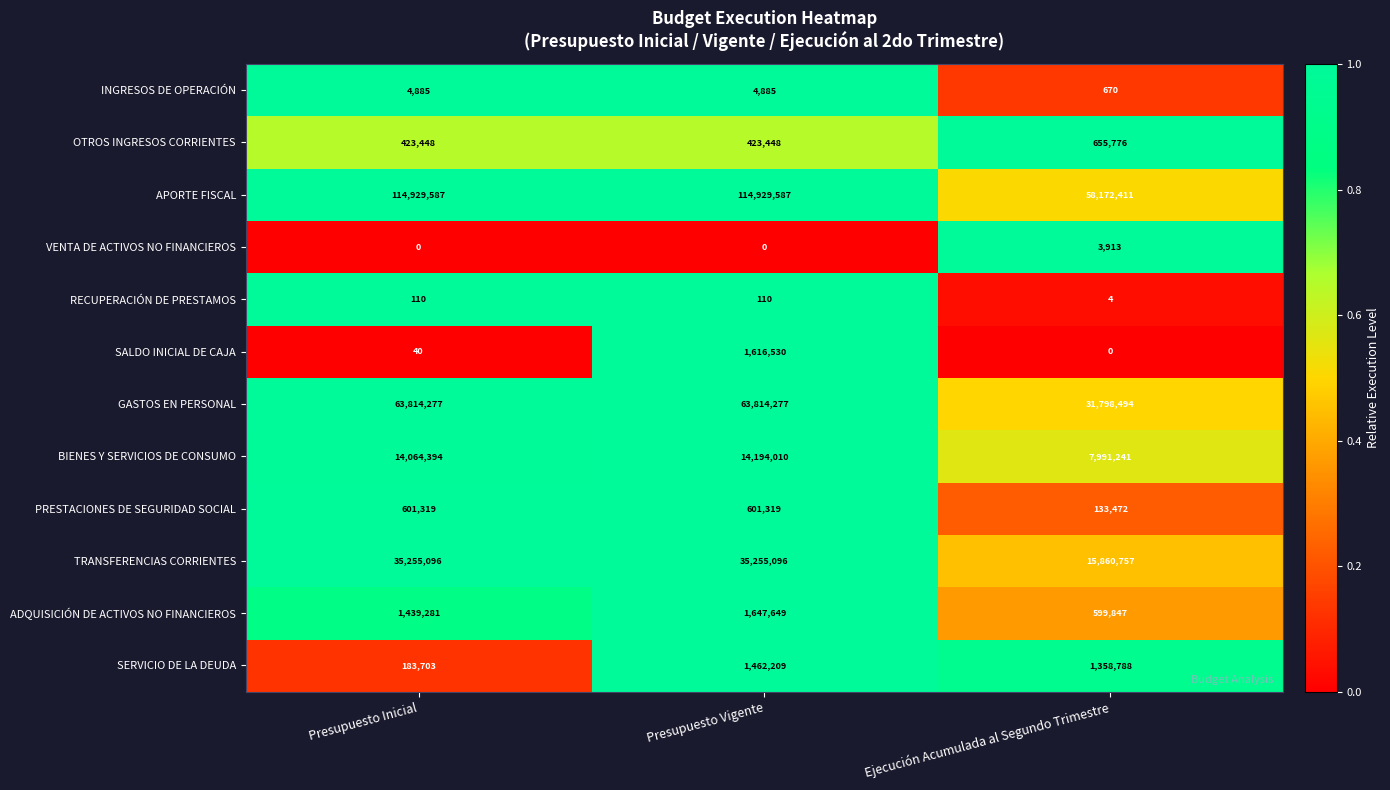

Rank the categories by SERVICIO DE LA DEUDA value from lowest to highest.

Presupuesto Inicial, Ejecución Acumulada al Segundo Trimestre, Presupuesto Vigente